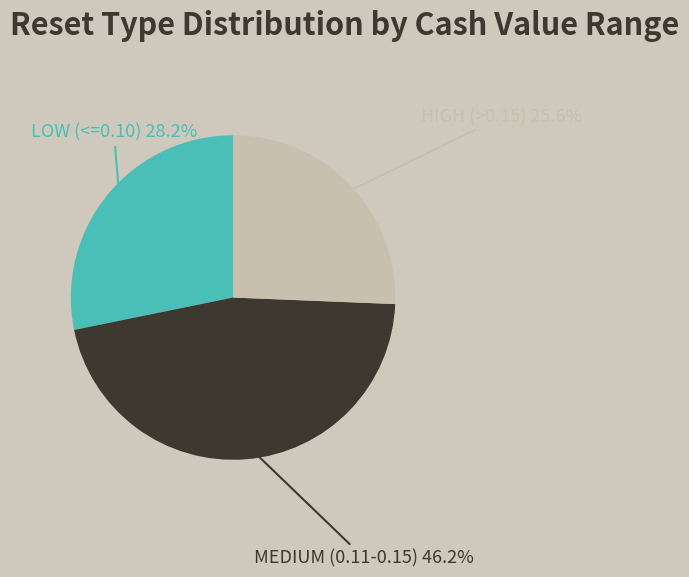

Is there a majority slice in this chart?

No